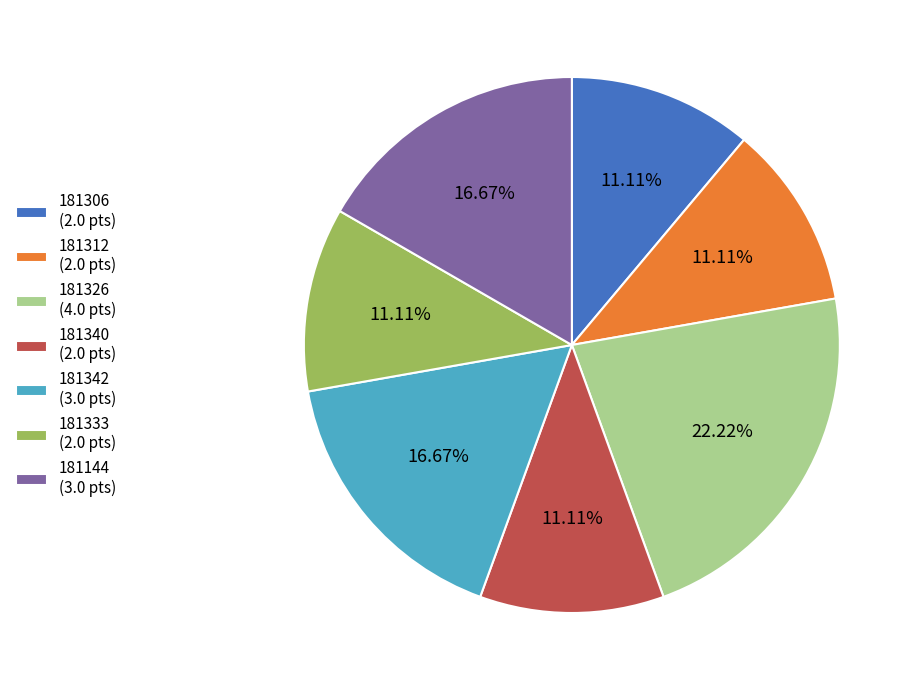

Does any single category account for the majority?

No